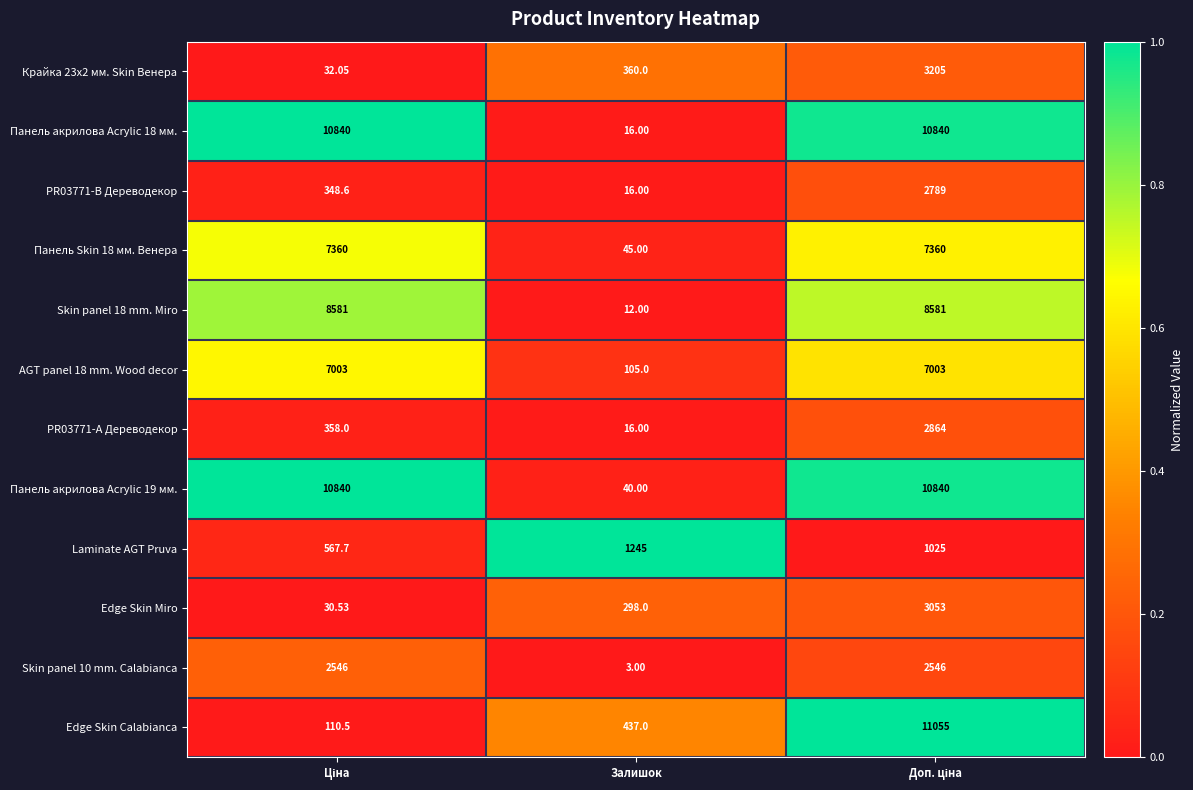

Which series has the widest spread of values?

Edge Skin Calabianca